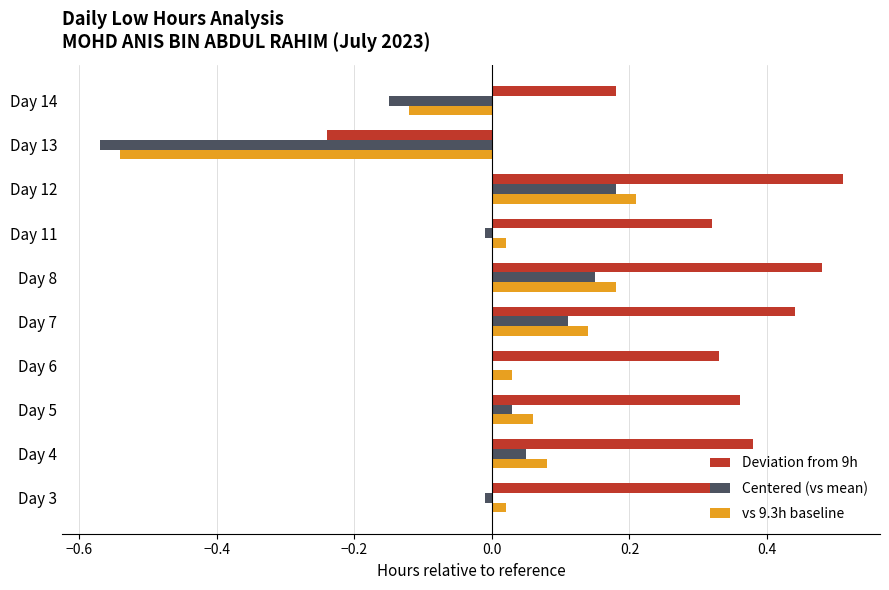

The Deviation from 9h series shows 0.6 at Day 3. True or false?

False